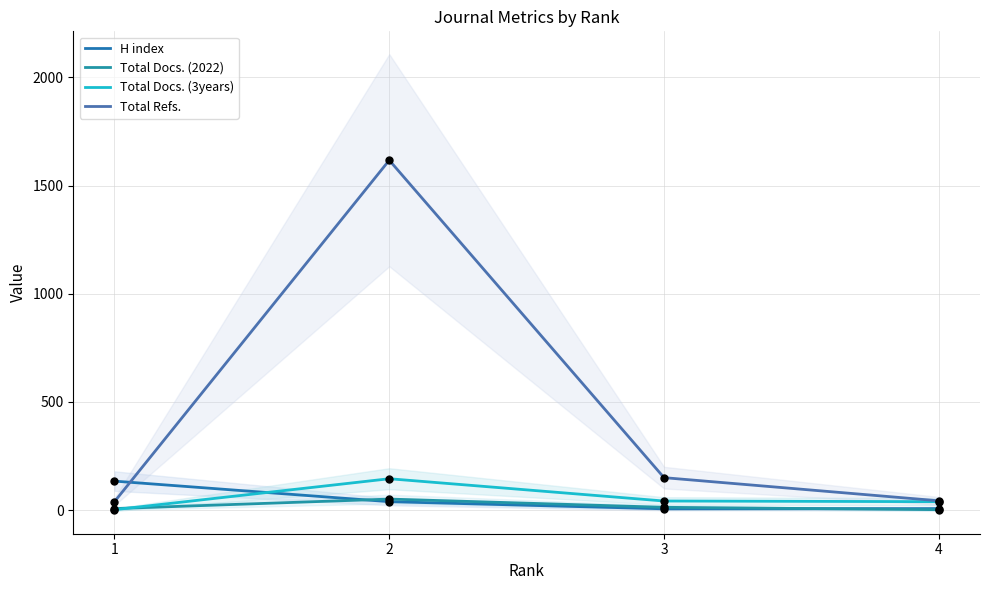

What are all the series names shown in the legend?

H index, Total Docs. (2022), Total Docs. (3years), Total Refs.